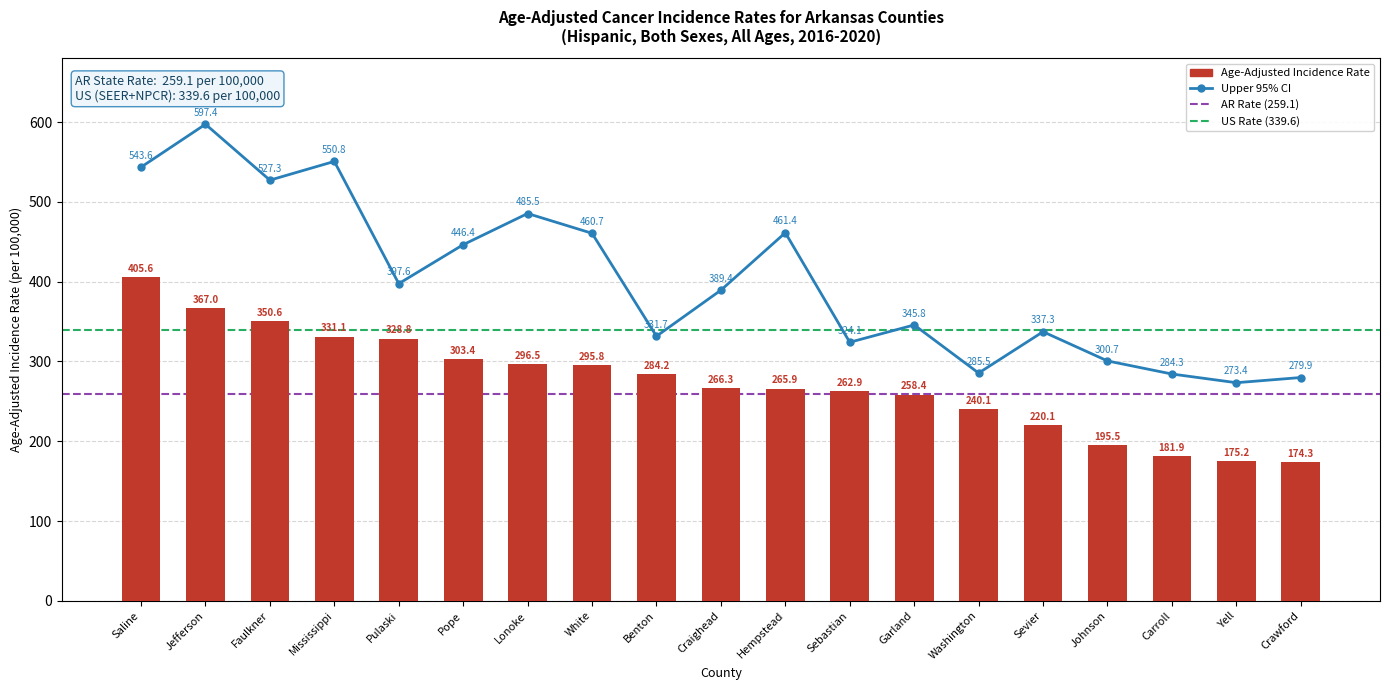

Which category has the lowest value across all series?

Crawford